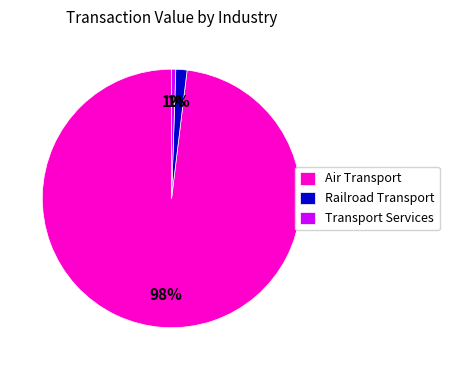

Between Railroad Transport and Air Transport, which is larger?

Air Transport